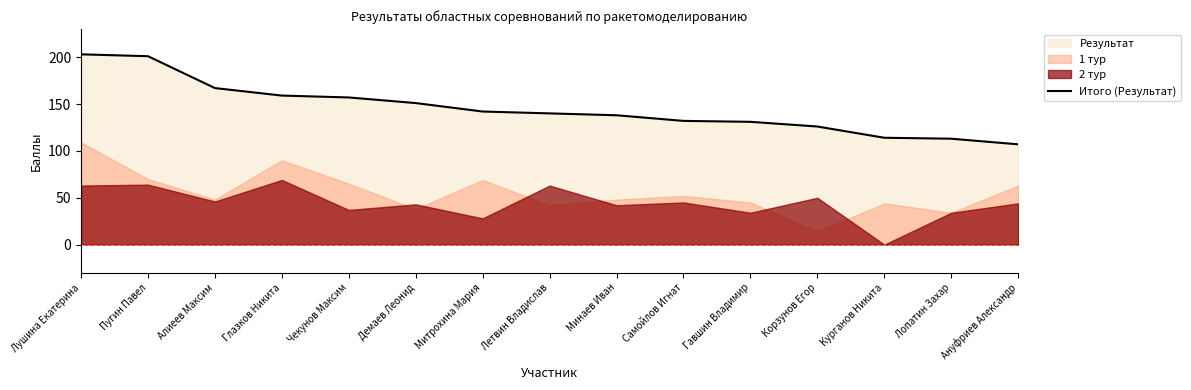

Which has a higher value, Чекунов Максим or Глазков Никита?

Глазков Никита